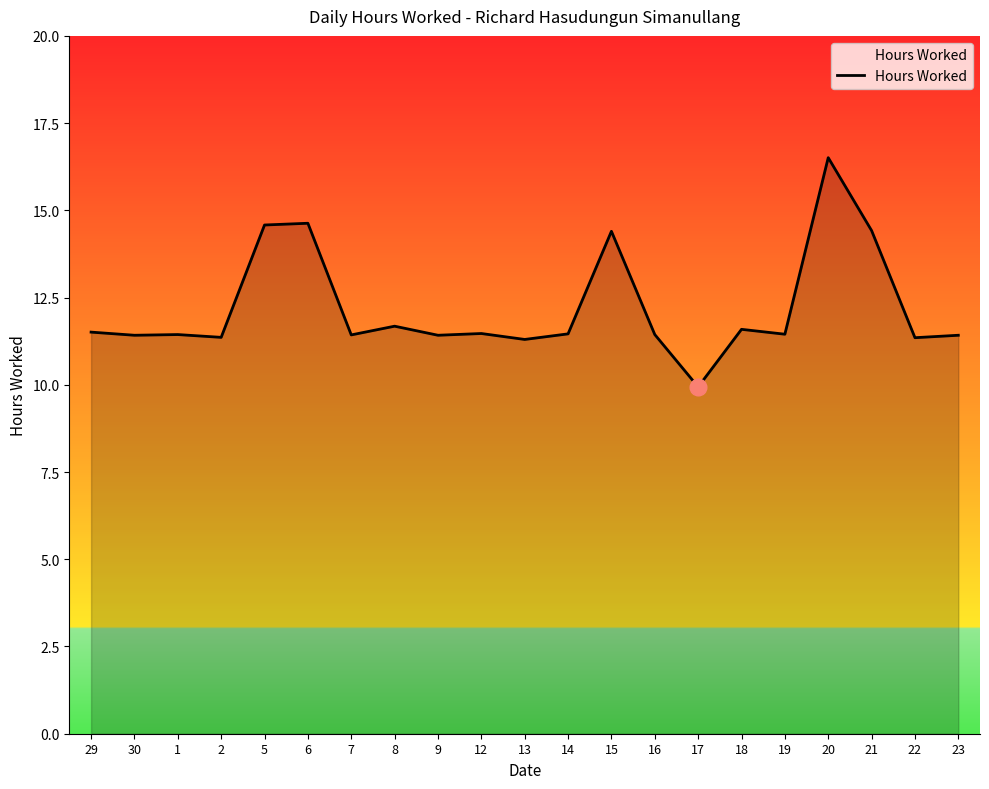

What value does the data have at 8?

11.7